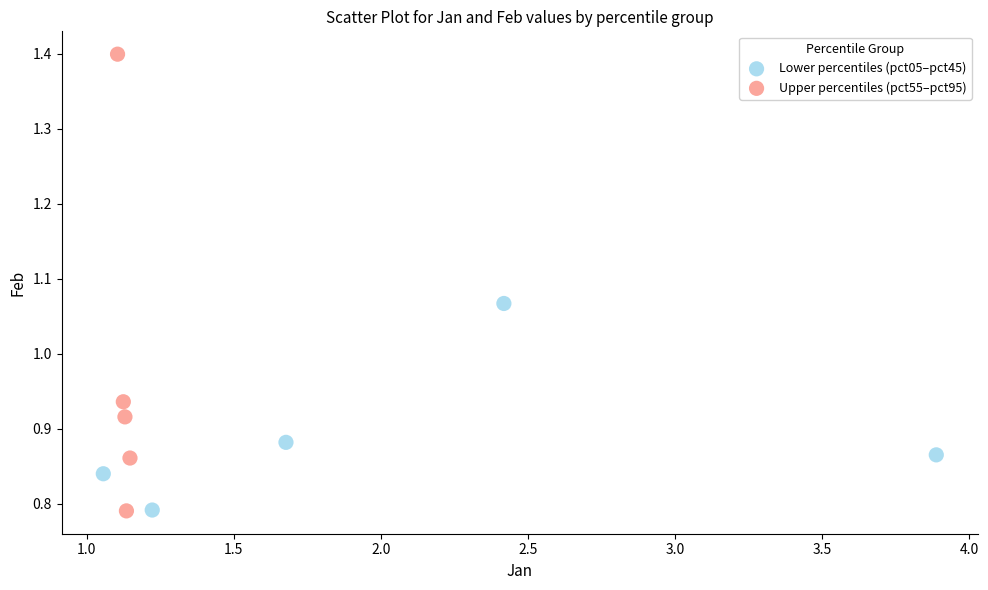

Which series has the largest Y range (max minus min)?

Upper percentiles (pct55–pct95)